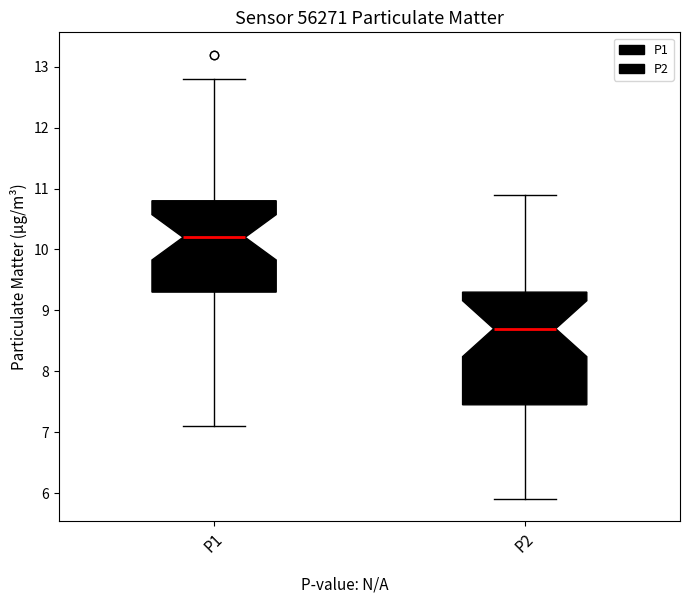

Comparing the boxes themselves (not the whiskers), which one is the tallest?

P2